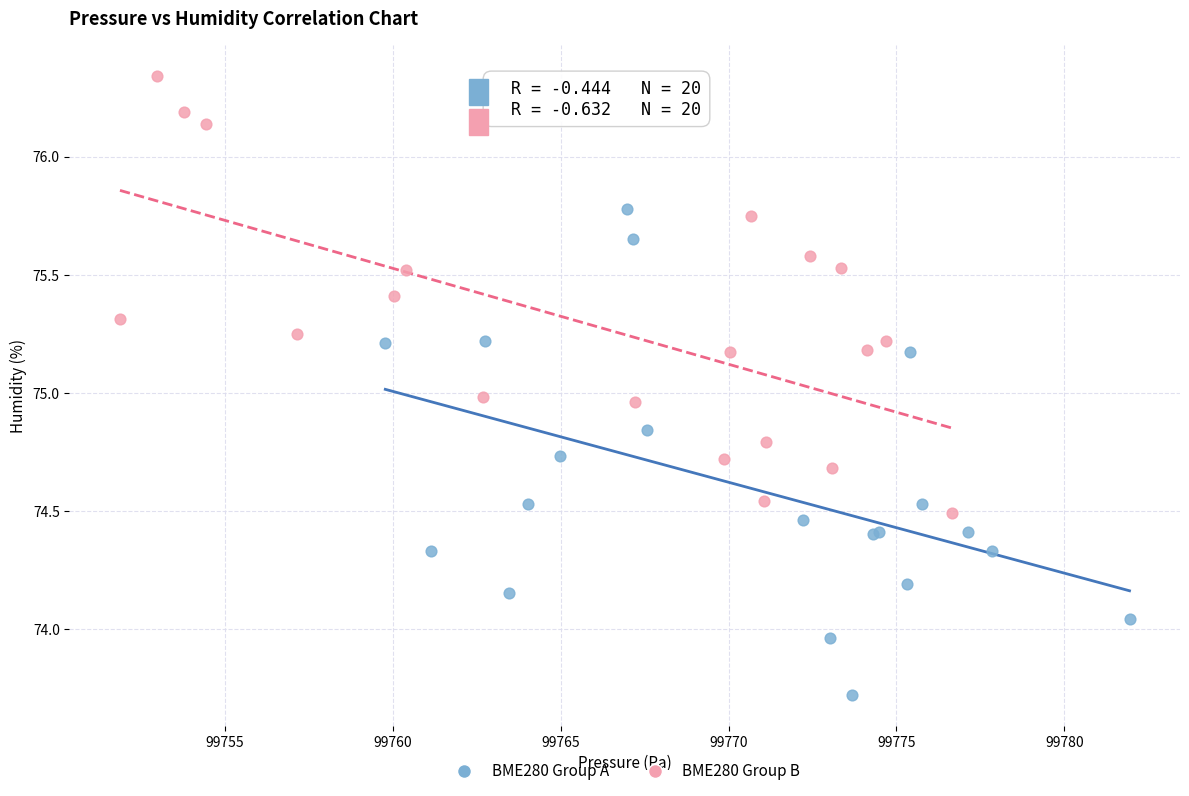

Which series reaches the maximum Y coordinate?

BME280 Group B